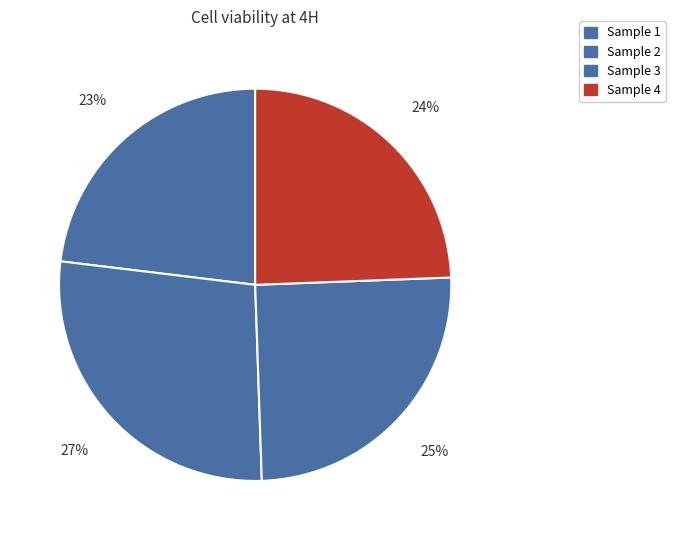

How many slices are in this pie chart?

4